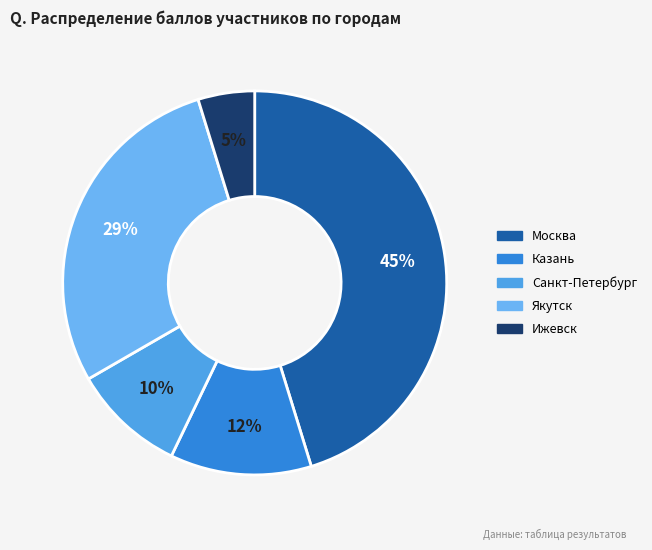

To the nearest percent, what is the difference between the largest and smallest slice percentages?

40%